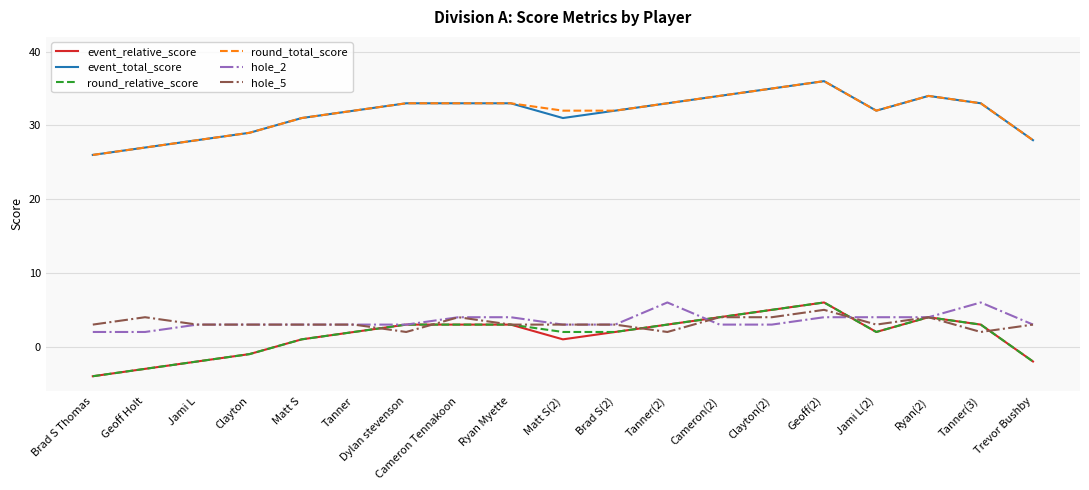

How many values in event_relative_score are below zero?

5